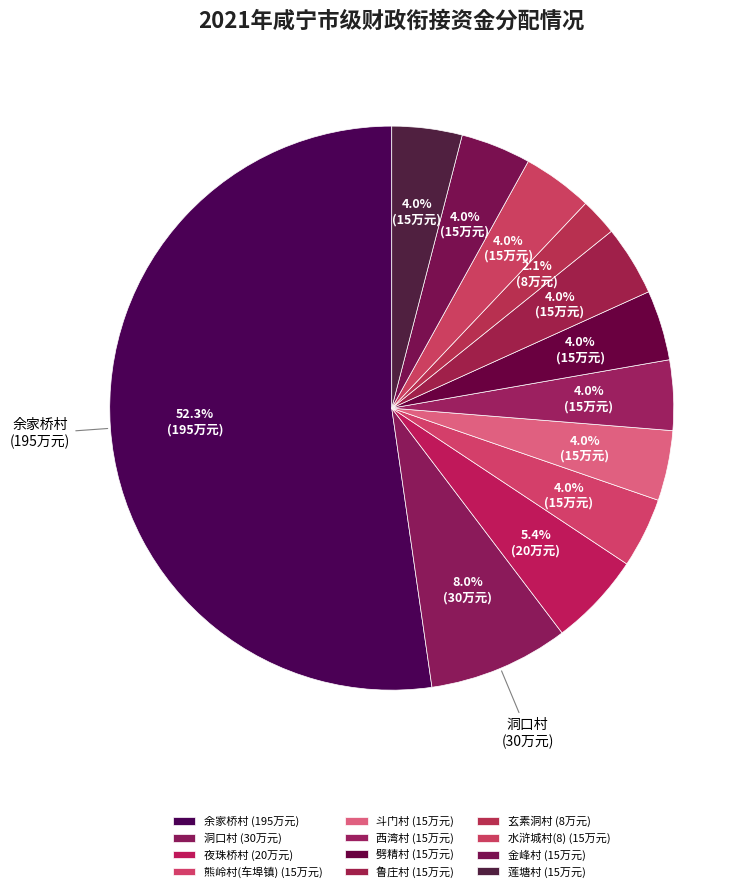

To the nearest percent, what is the average slice percentage?

8%